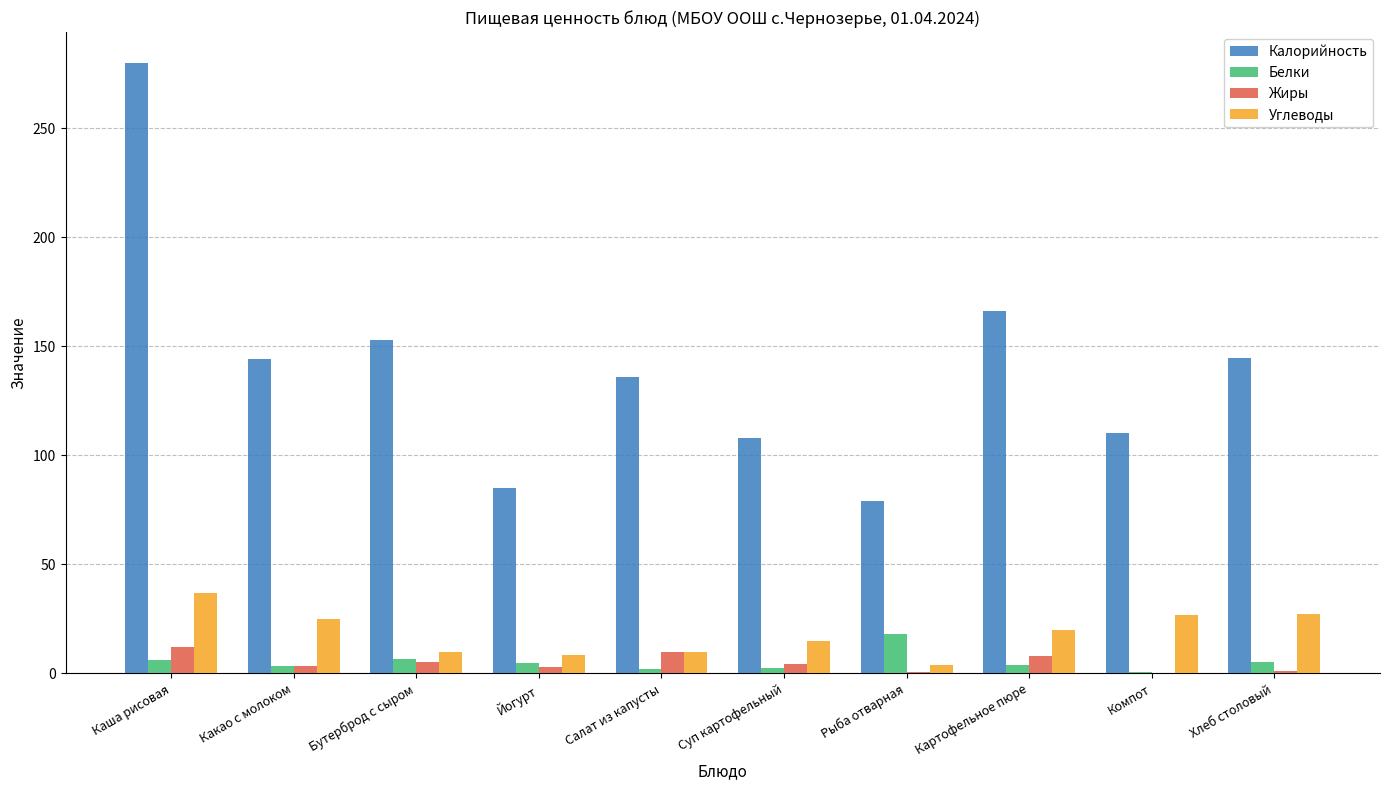

How many series are shown in this chart?

4